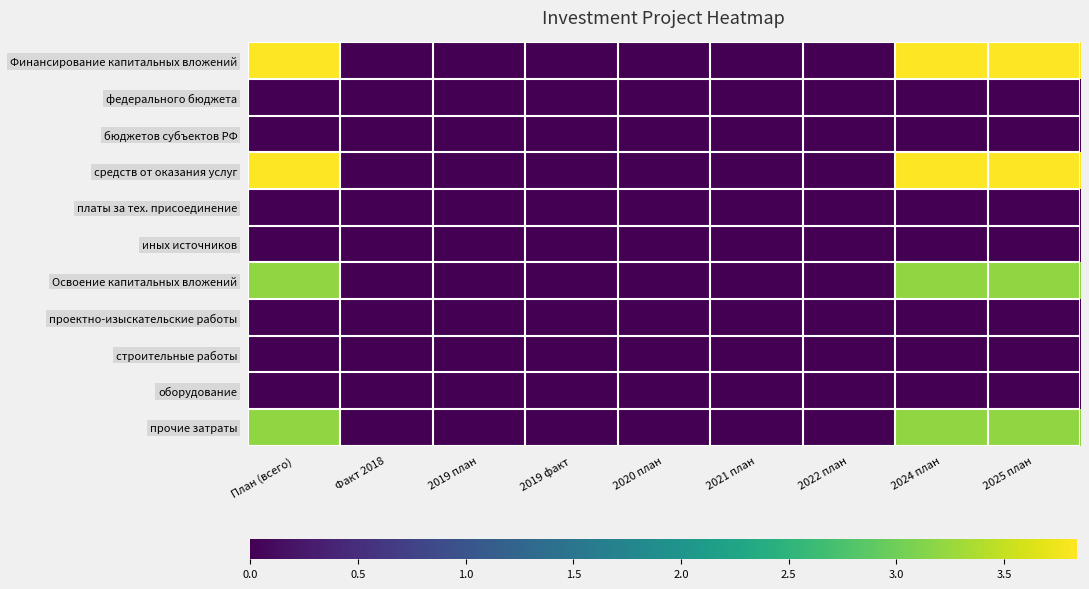

Reading left to right, transcribe all the data shown in this chart.

Финансирование капитальных вложений: План (всего)=3.8	Факт 2018=0.0	2019 план=0.0	2019 факт=0.0	2020 план=0.0	2021 план=0.0	2022 план=0.0	2024 план=3.8	2025 план=3.8
федерального бюджета: План (всего)=0.0	Факт 2018=0.0	2019 план=0.0	2019 факт=0.0	2020 план=0.0	2021 план=0.0	2022 план=0.0	2024 план=0.0	2025 план=0.0
бюджетов субъектов РФ: План (всего)=0.0	Факт 2018=0.0	2019 план=0.0	2019 факт=0.0	2020 план=0.0	2021 план=0.0	2022 план=0.0	2024 план=0.0	2025 план=0.0
средств от оказания услуг: План (всего)=3.8	Факт 2018=0.0	2019 план=0.0	2019 факт=0.0	2020 план=0.0	2021 план=0.0	2022 план=0.0	2024 план=3.8	2025 план=3.8
платы за тех. присоединение: План (всего)=0.0	Факт 2018=0.0	2019 план=0.0	2019 факт=0.0	2020 план=0.0	2021 план=0.0	2022 план=0.0	2024 план=0.0	2025 план=0.0
иных источников: План (всего)=0.0	Факт 2018=0.0	2019 план=0.0	2019 факт=0.0	2020 план=0.0	2021 план=0.0	2022 план=0.0	2024 план=0.0	2025 план=0.0
Освоение капитальных вложений: План (всего)=3.2	Факт 2018=0.0	2019 план=0.0	2019 факт=0.0	2020 план=0.0	2021 план=0.0	2022 план=0.0	2024 план=3.2	2025 план=3.2
проектно-изыскательские работы: План (всего)=0.0	Факт 2018=0.0	2019 план=0.0	2019 факт=0.0	2020 план=0.0	2021 план=0.0	2022 план=0.0	2024 план=0.0	2025 план=0.0
строительные работы: План (всего)=0.0	Факт 2018=0.0	2019 план=0.0	2019 факт=0.0	2020 план=0.0	2021 план=0.0	2022 план=0.0	2024 план=0.0	2025 план=0.0
оборудование: План (всего)=0.0	Факт 2018=0.0	2019 план=0.0	2019 факт=0.0	2020 план=0.0	2021 план=0.0	2022 план=0.0	2024 план=0.0	2025 план=0.0
прочие затраты: План (всего)=3.2	Факт 2018=0.0	2019 план=0.0	2019 факт=0.0	2020 план=0.0	2021 план=0.0	2022 план=0.0	2024 план=3.2	2025 план=3.2